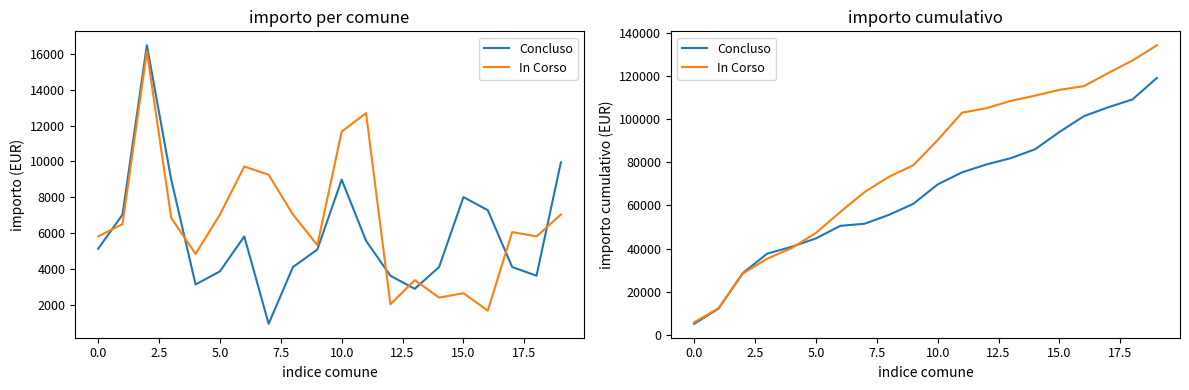

Reading left to right, what are all the values shown in this chart?

Concluso: 5145	12192	28656	37647	40806	44694	50525	51497	55628	60731	69722	75311	78956	81872	86003	94022	101312	105443	109088	119035
In Corso: 5832	12349	28470	35330	40190	47237	56957	66218	73265	78611	90273	102964	105022	108424	110854	113527	115228	121303	127135	134182